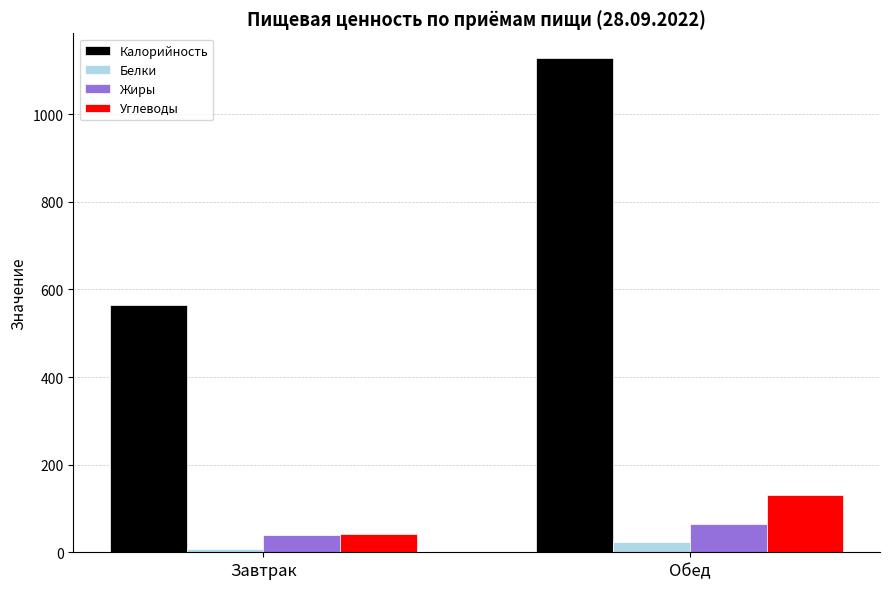

Which series has the largest range (max minus min)?

Калорийность